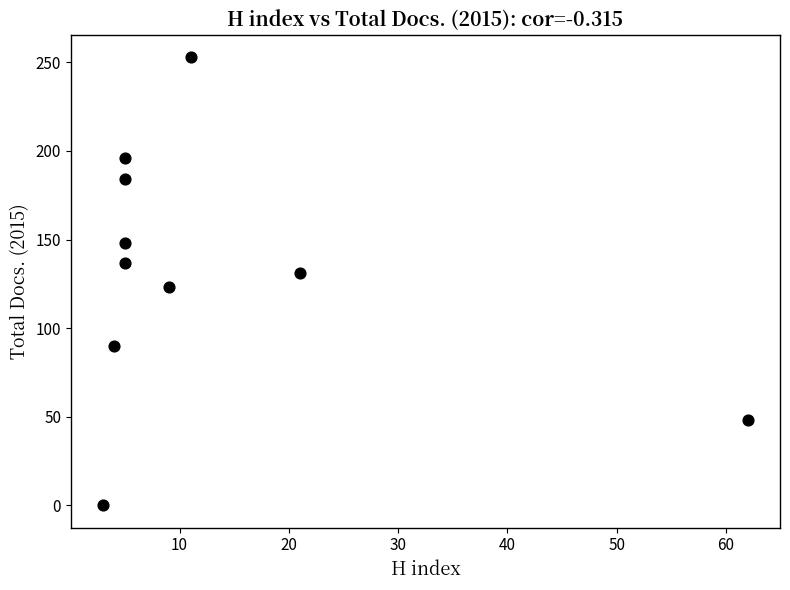

What is the average Y value?

131